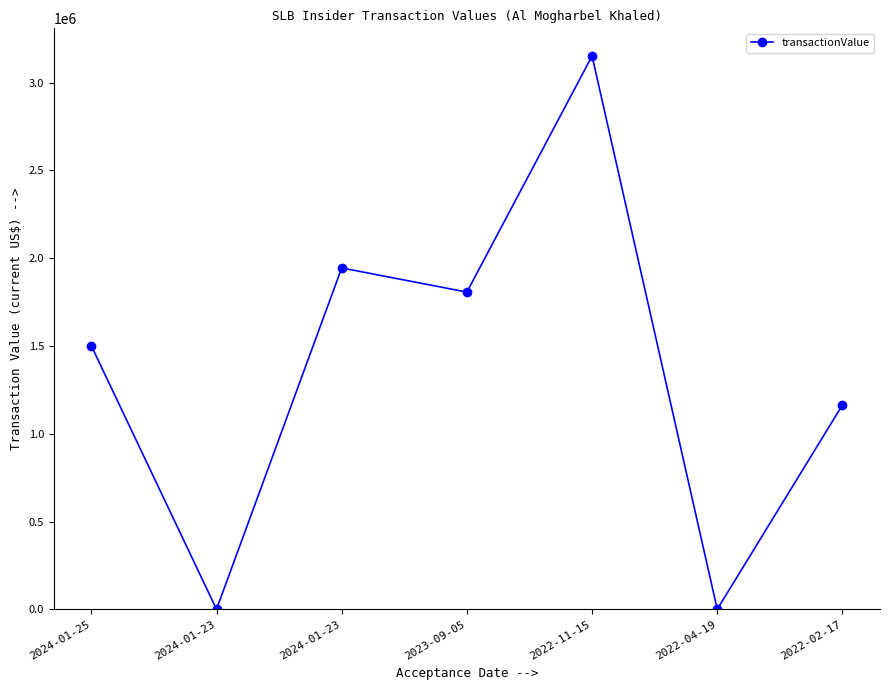

What is the maximum value shown in the chart?

3152122